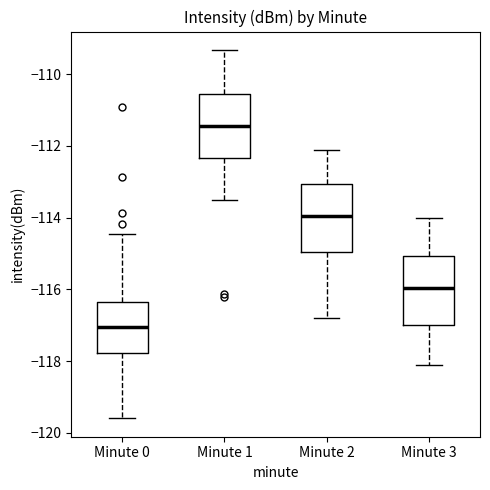

Reading left to right, transcribe this box plot: for each box, give where its median line is, the range the box spans, and where its two whiskers end, as read against the y-axis. The values are not printed on the chart, so give them approximately, as read against the axis.

Minute 0: median -117.0, box -117.8 to -116.4, whiskers -119.6 to -114.4
Minute 1: median -111.4, box -112.4 to -110.6, whiskers -113.6 to -109.4
Minute 2: median -114.0, box -115.0 to -113.0, whiskers -116.8 to -112.2
Minute 3: median -116.0, box -117.0 to -115.0, whiskers -118.2 to -114.0